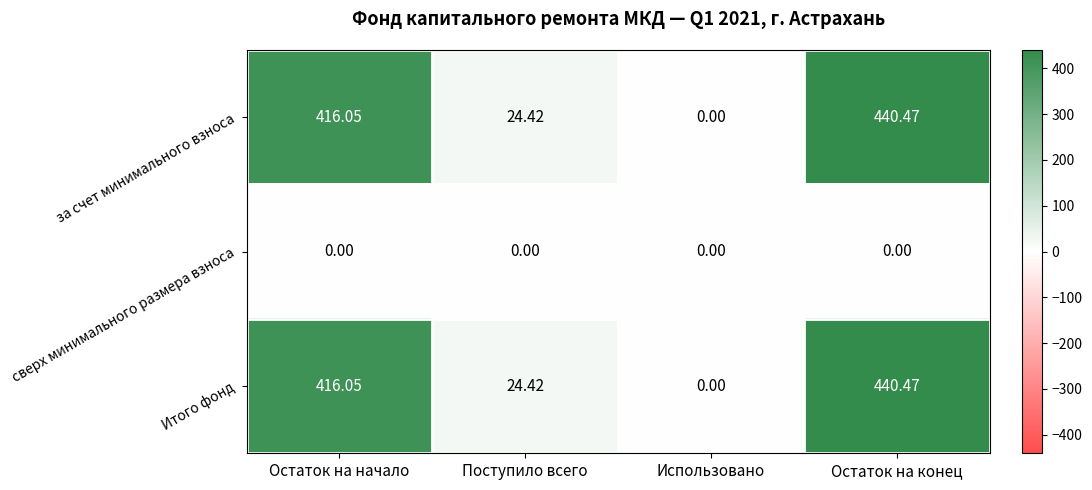

At which label does Итого фонд reach its minimum?

Использовано